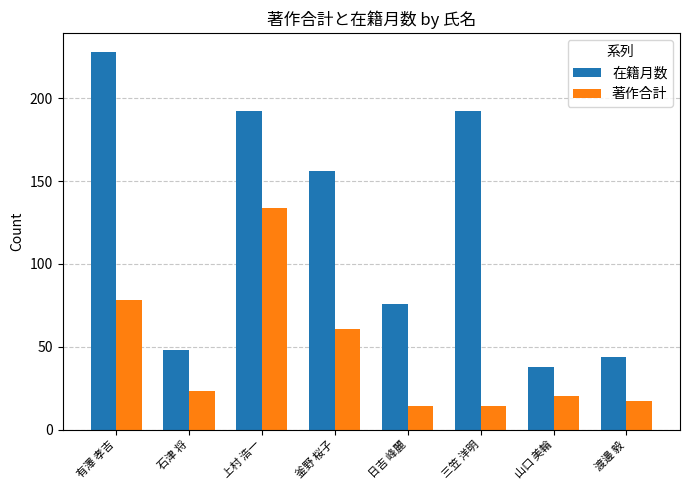

What is the label of the 6th bar from the right?

上村 浩一